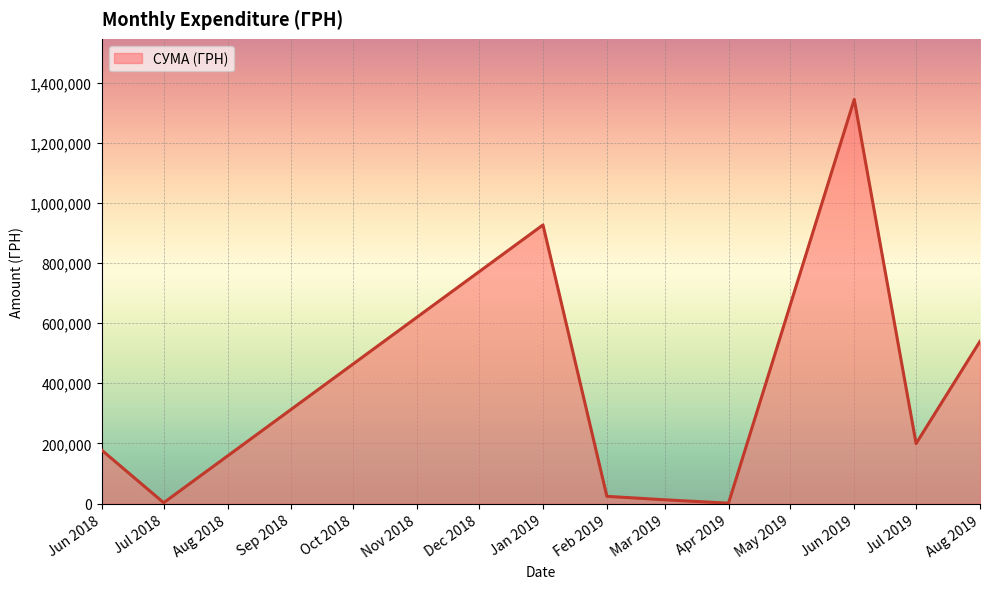

How many lines are shown in the chart?

1